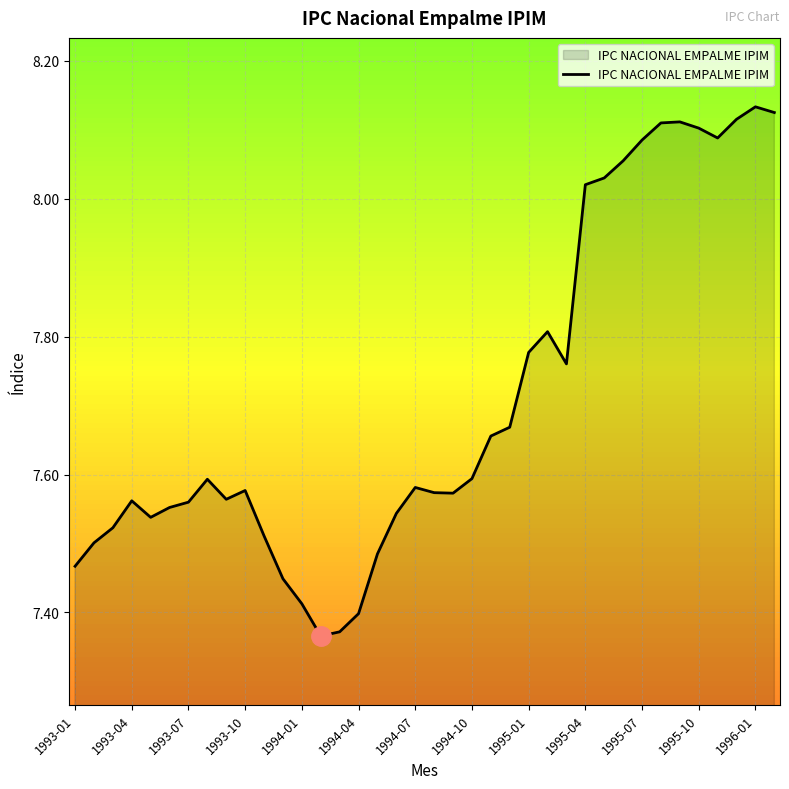

What is the difference between the maximum and minimum values?

0.8